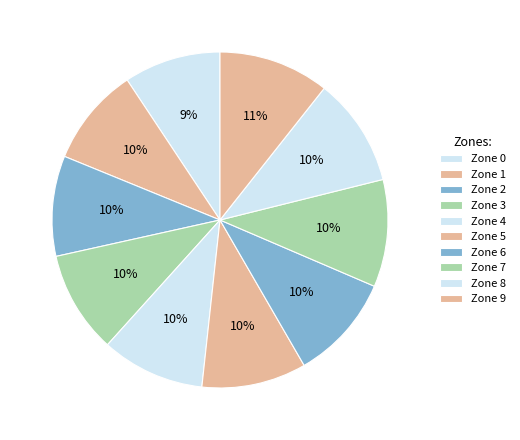

Does Zone 6 account for over 50% of the chart?

No